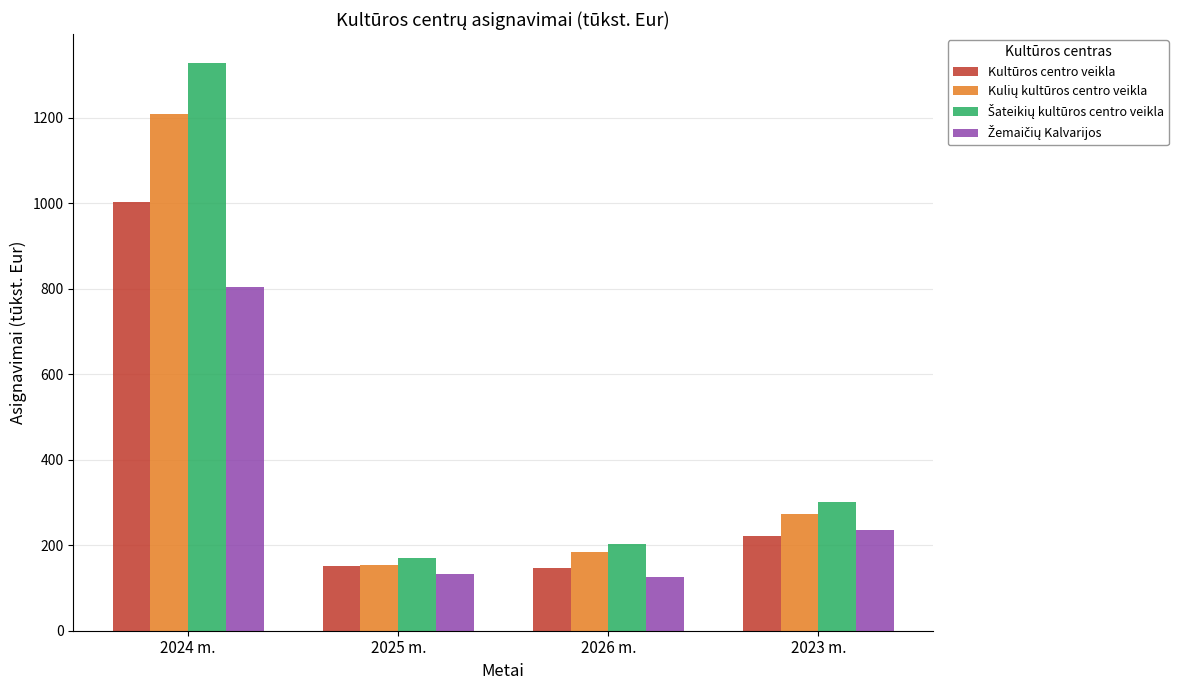

What is the difference between the highest and lowest values at 2024 m.?

525.7